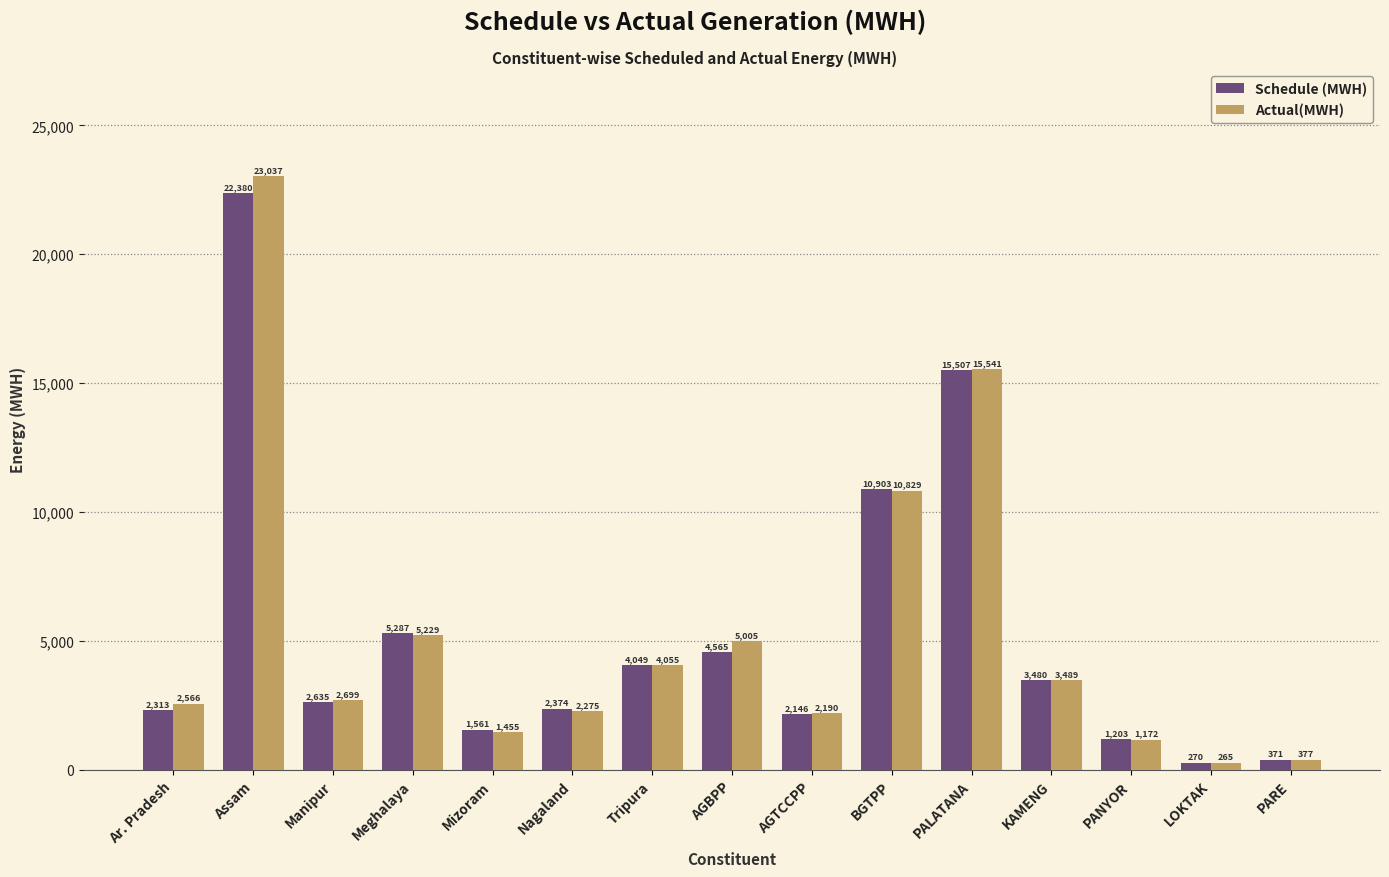

What is the label of the 1st bar from the left?

Ar. Pradesh